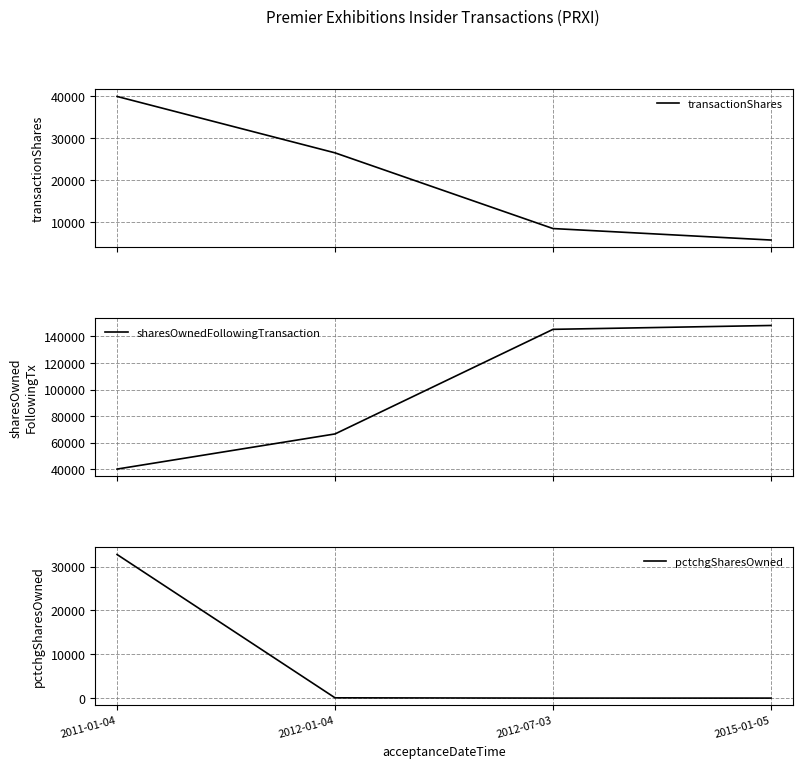

The pctchgSharesOwned series shows 49887 at 2011-01-04. True or false?

False